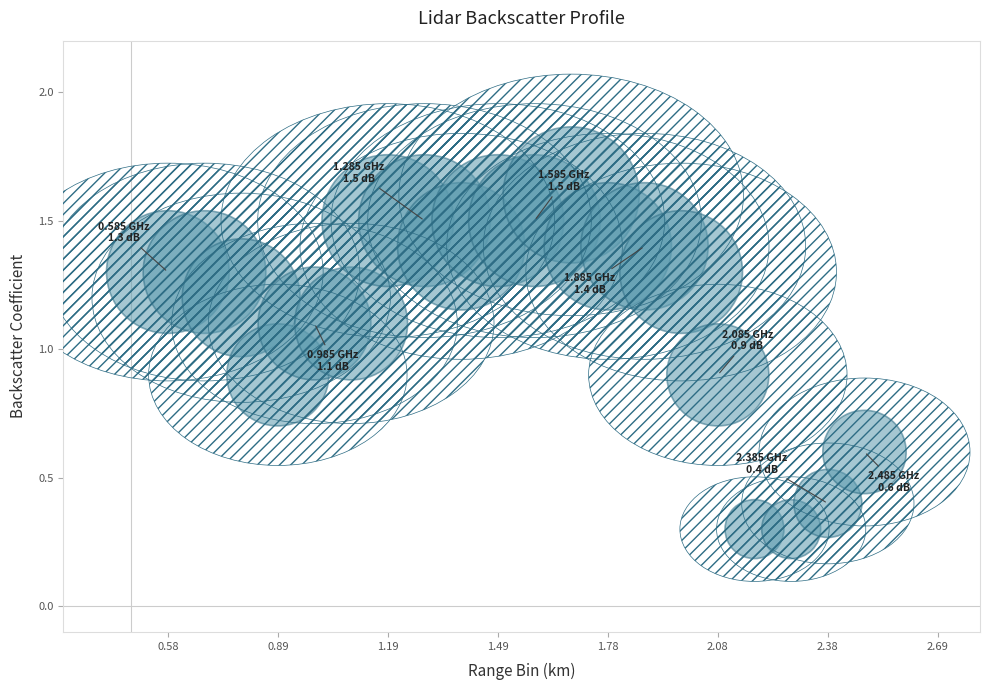

What is the range of X values (max minus min)?

1.9